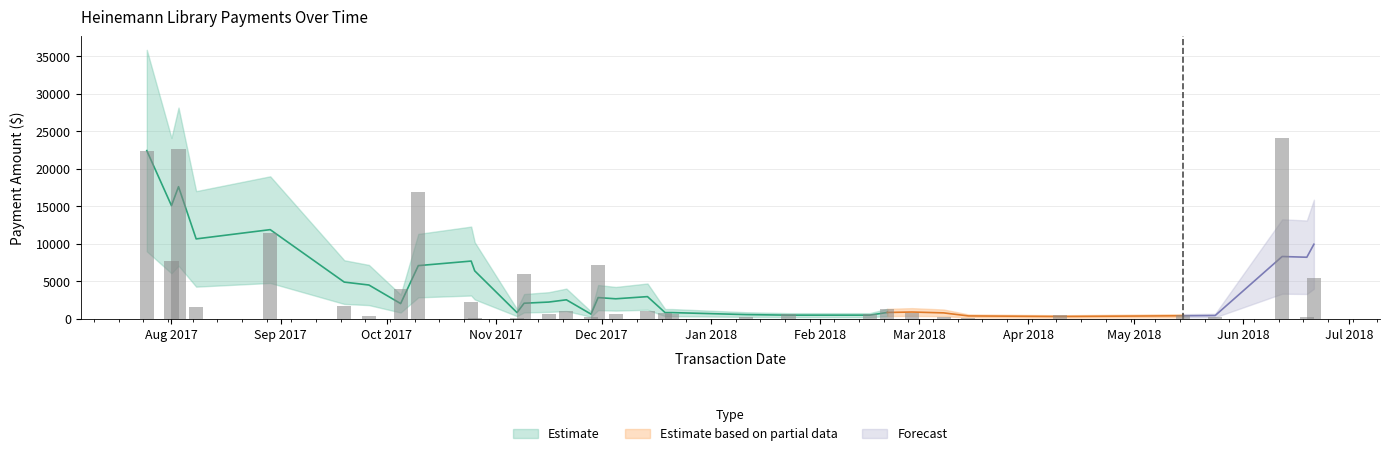

How many bars are there in total?

34